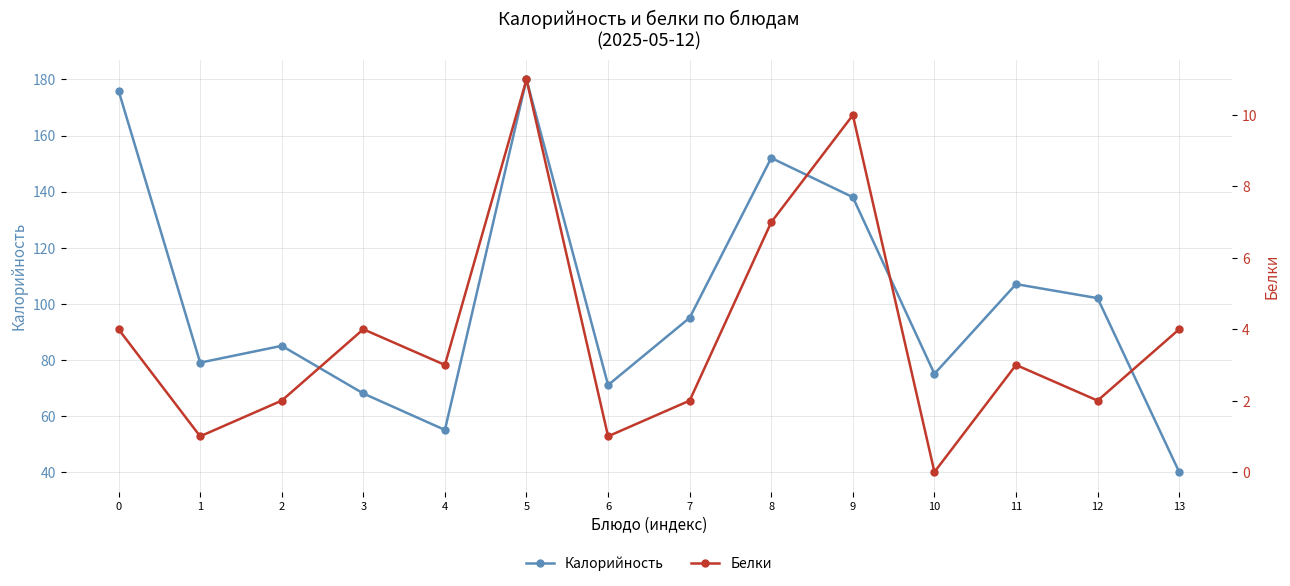

Is the value of Калорийность at 1 greater than the value of Белки at 10?

Yes